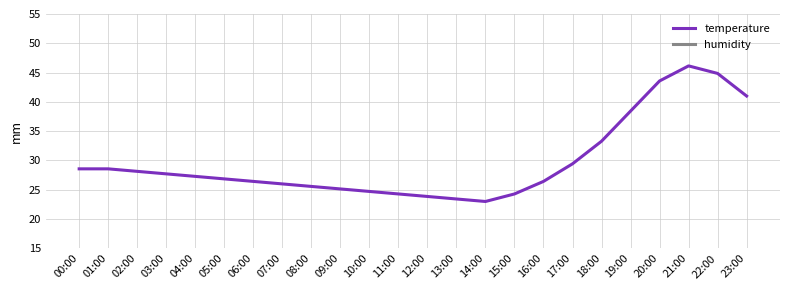

Is this an area chart (filled region under the line)?

No